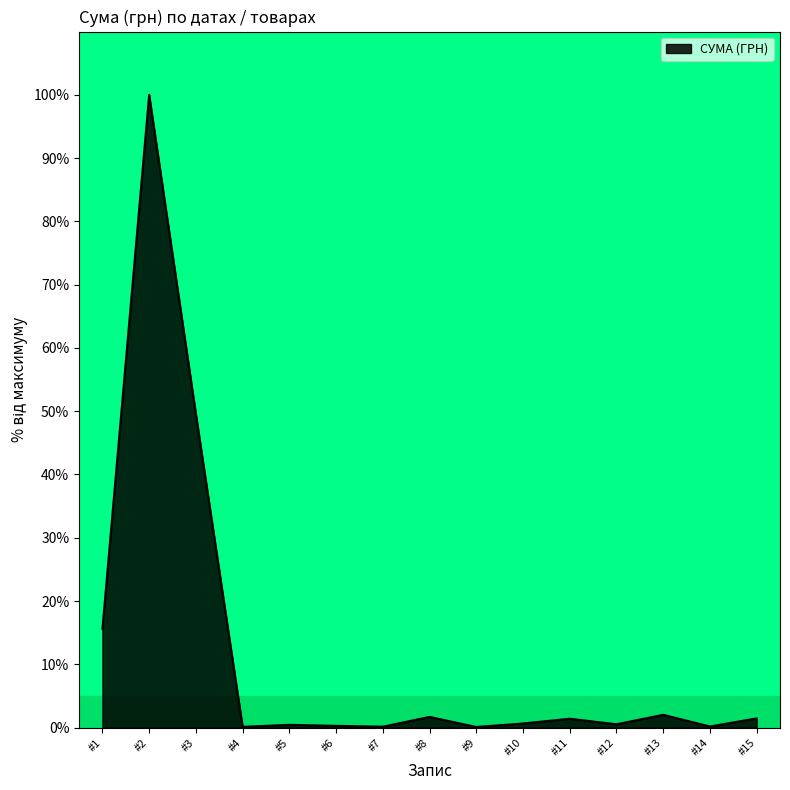

True or false: the data has more than 2 interior local peaks.

True